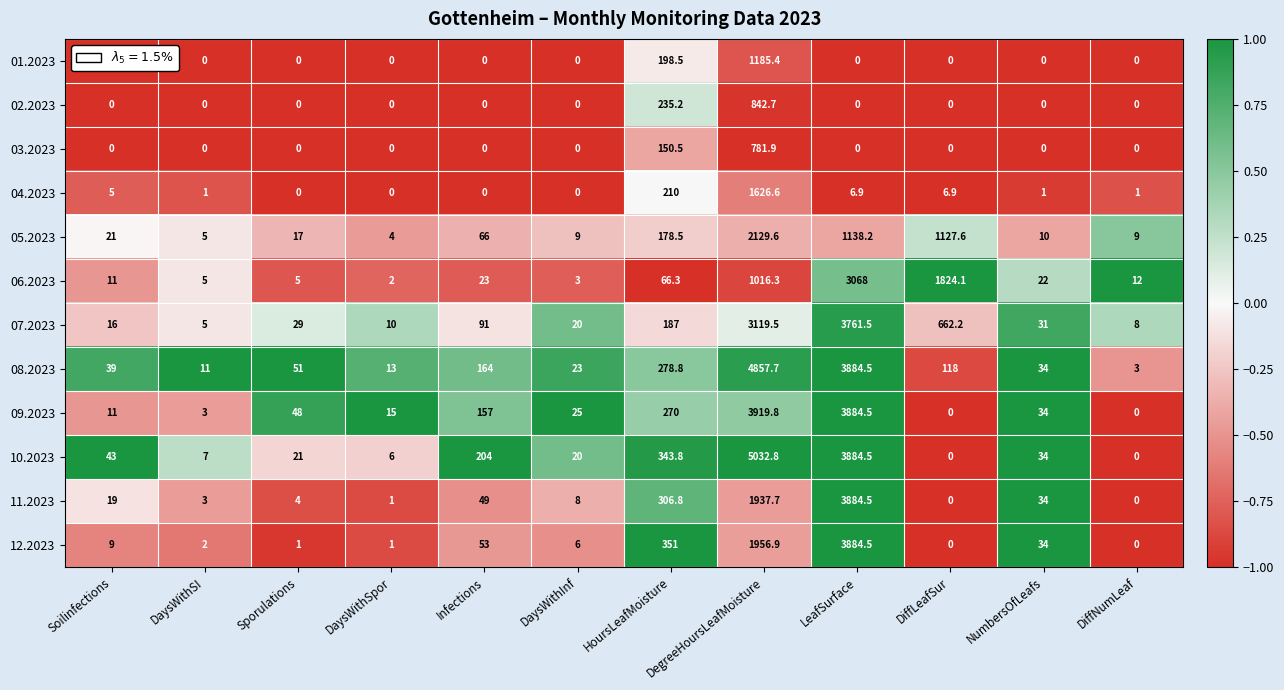

Which series has the largest total across all categories?

10.2023